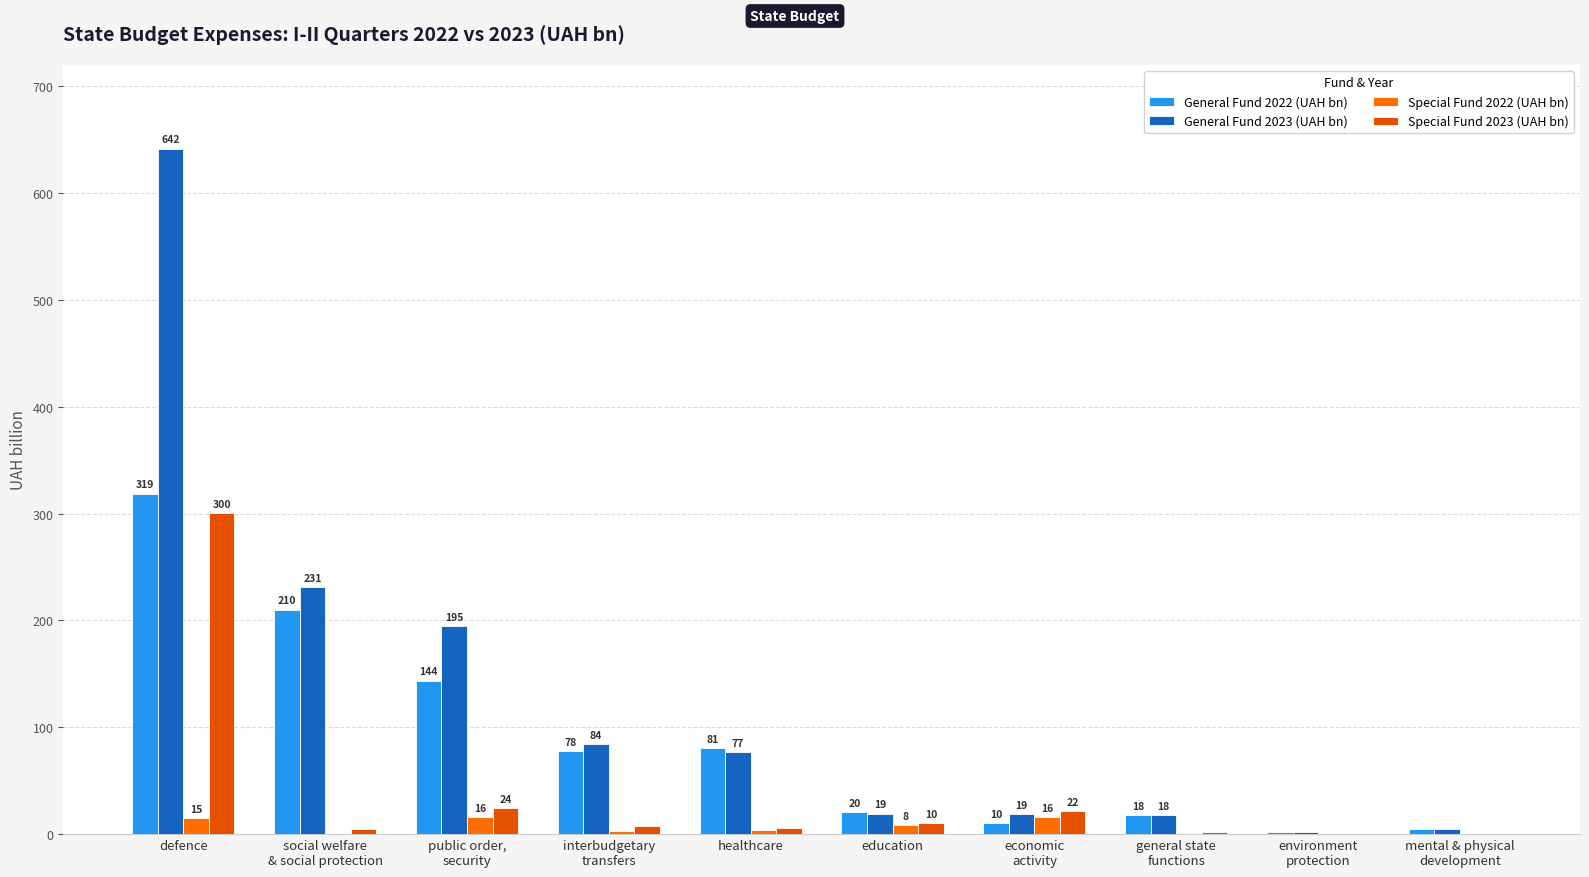

Where does the General Fund 2022 (UAH bn) series first go above 77?

defence